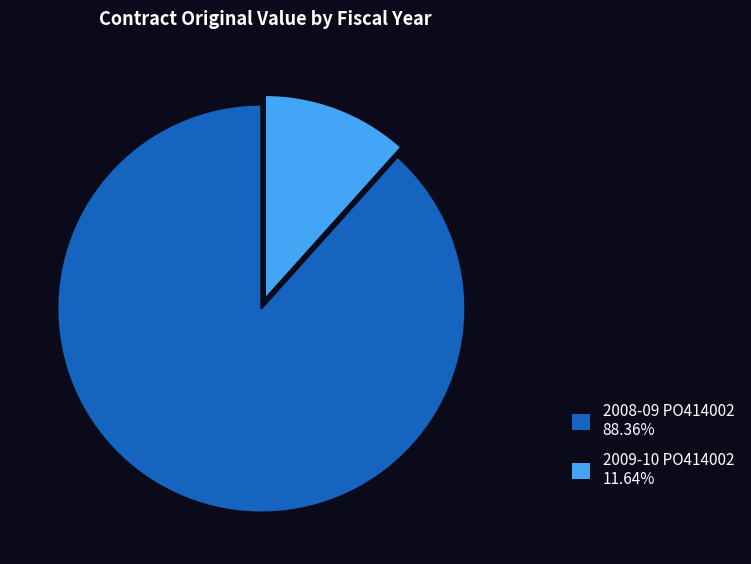

Does 2009-10 PO414002 represent more than half of the total?

No